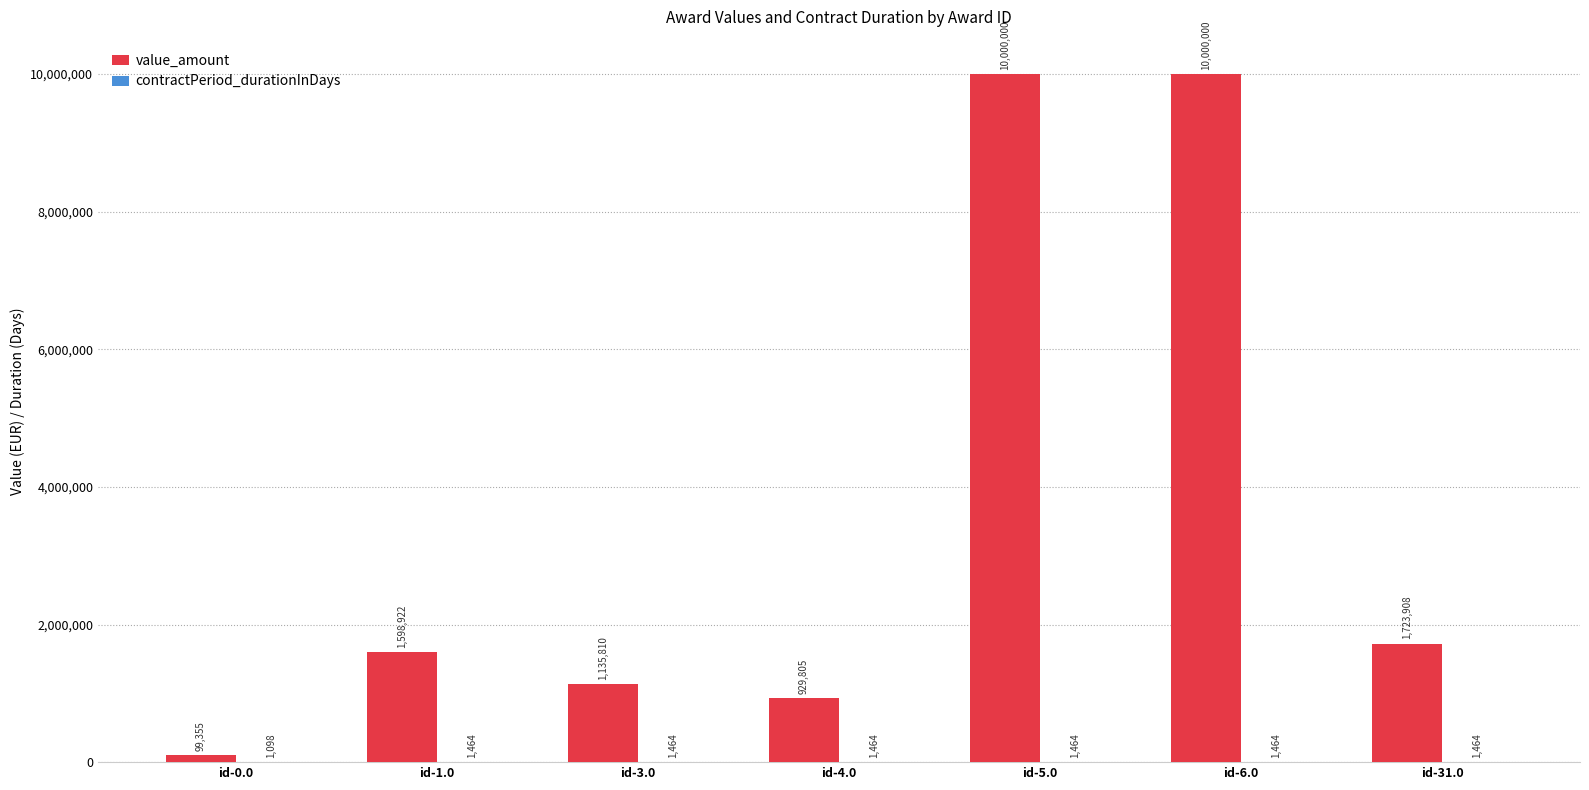

Which series changed the most between id-4.0 and id-31.0?

value_amount